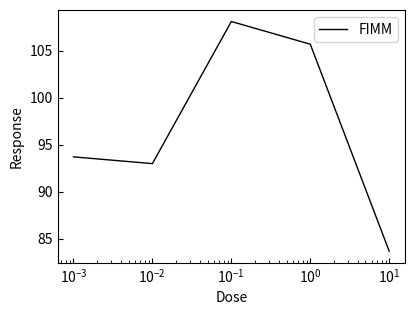

Count the number of categories in the chart.

5